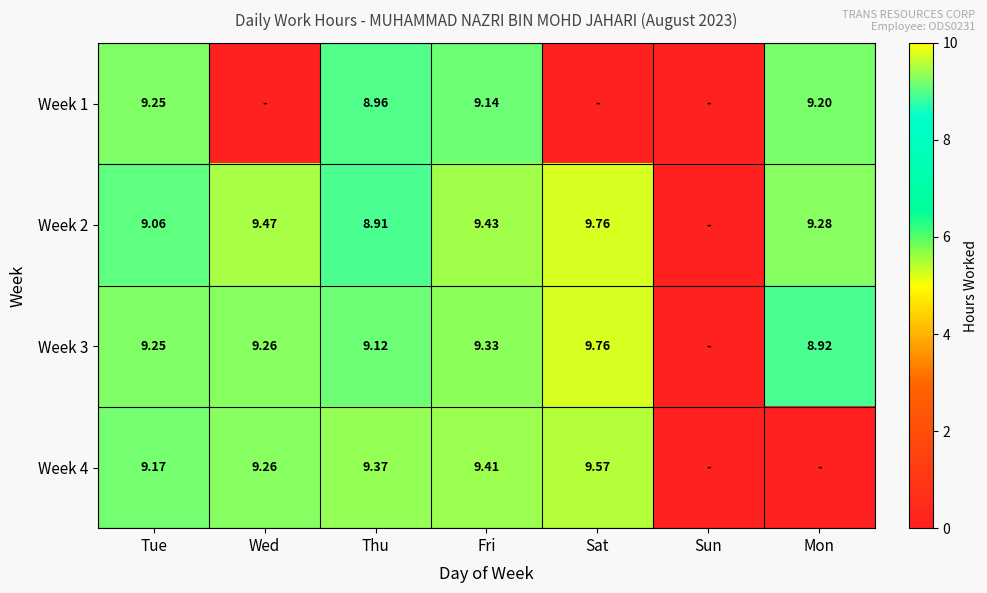

Between Thu and Mon, which is larger?

Mon